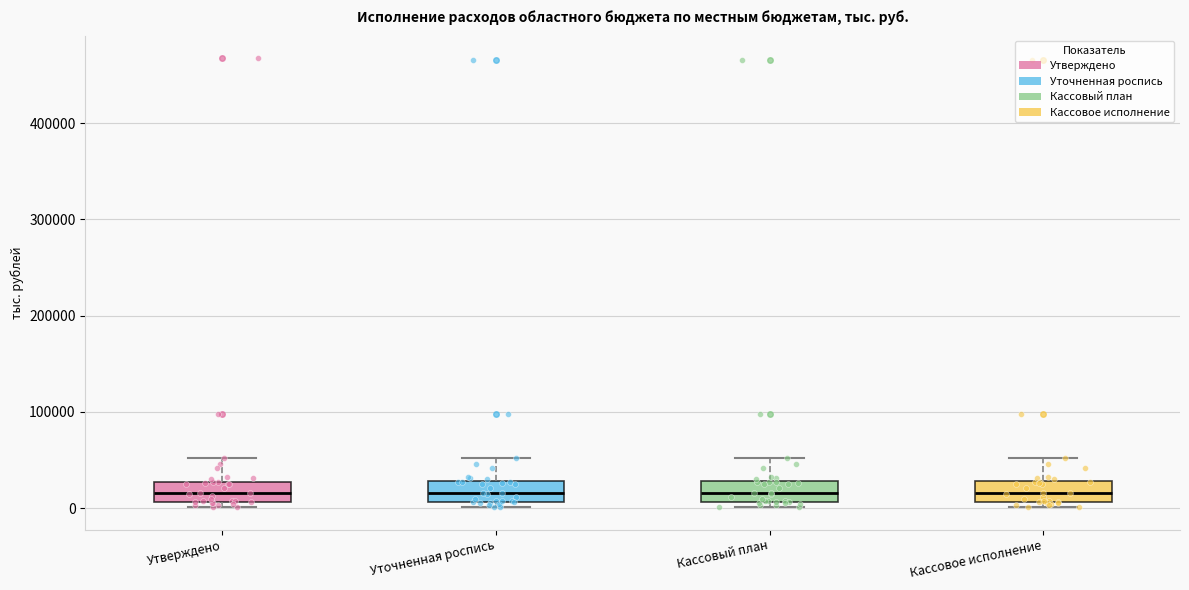

Reading left to right, read every box against the y-axis: the position of its median line, the range the box covers, and the ends of its whiskers. The values are not printed on the chart, so give them approximately, as read against the axis.

Утверждено: median 20000, box 10000 to 30000, whiskers 0 to 50000
Уточненная роспись: median 20000, box 10000 to 30000, whiskers 0 to 50000
Кассовый план: median 20000, box 10000 to 30000, whiskers 0 to 50000
Кассовое исполнение: median 20000, box 10000 to 30000, whiskers 0 to 50000